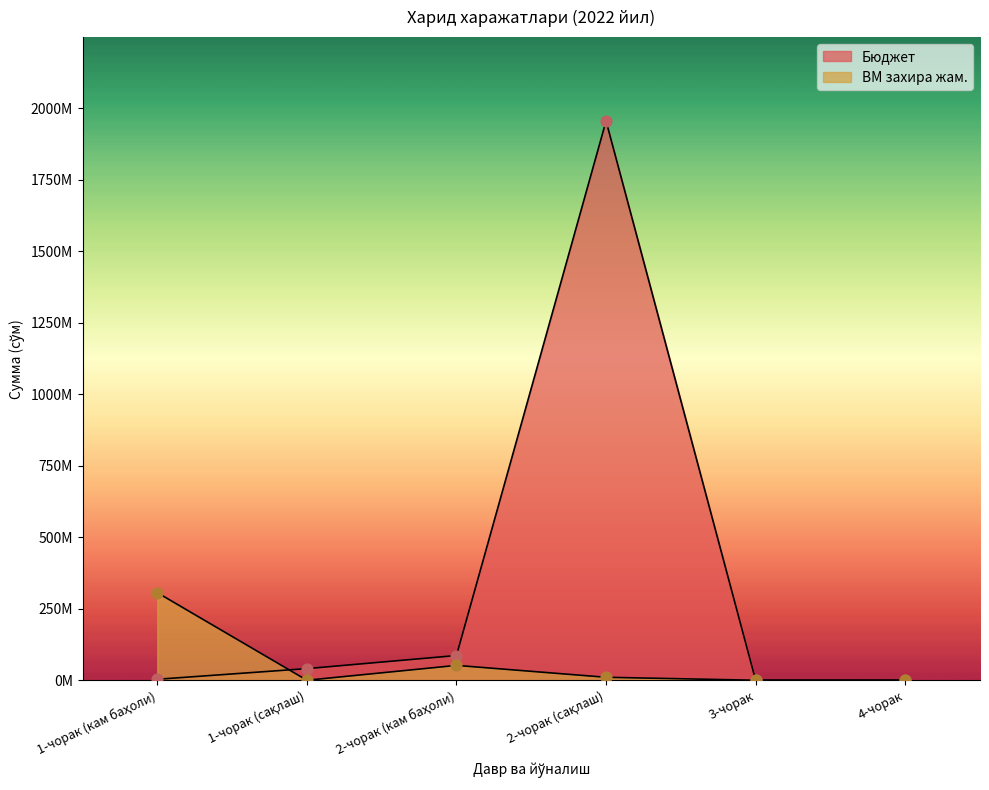

Which series contains the lowest Y value?

Бюджет